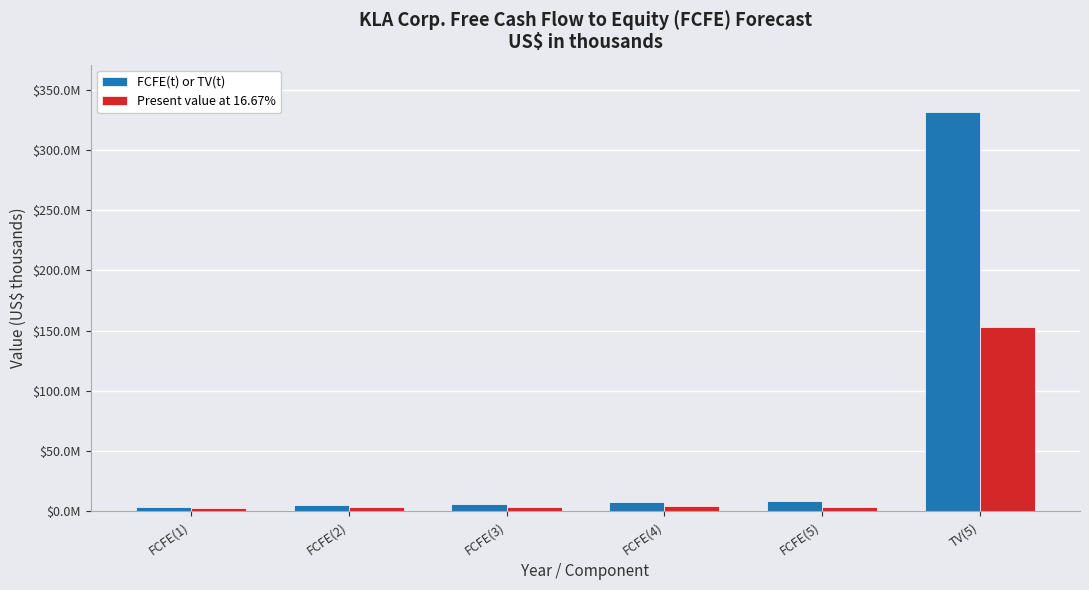

What are all the series names shown in the legend?

FCFE(t) or TV(t), Present value at 16.67%